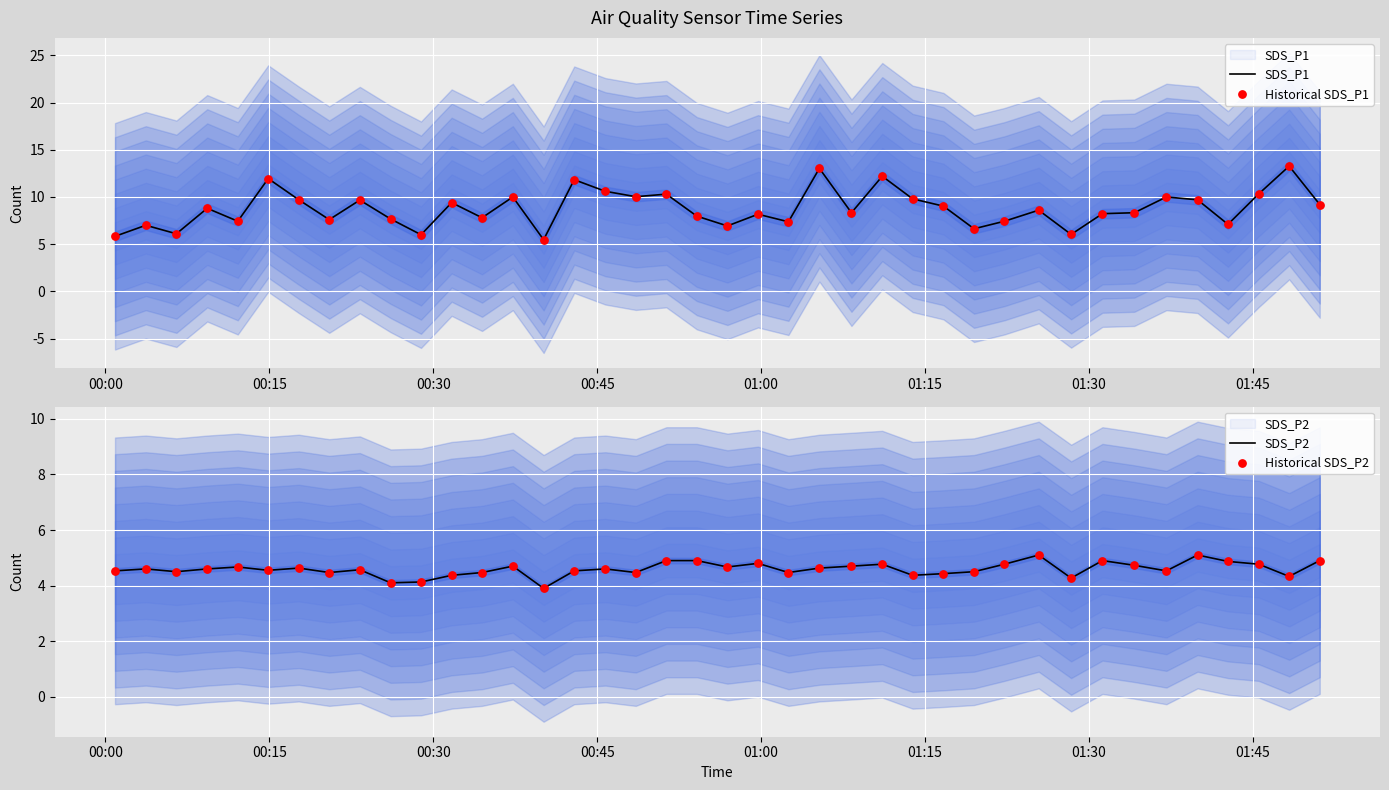

At how many categories does at least one series exceed 8?

24